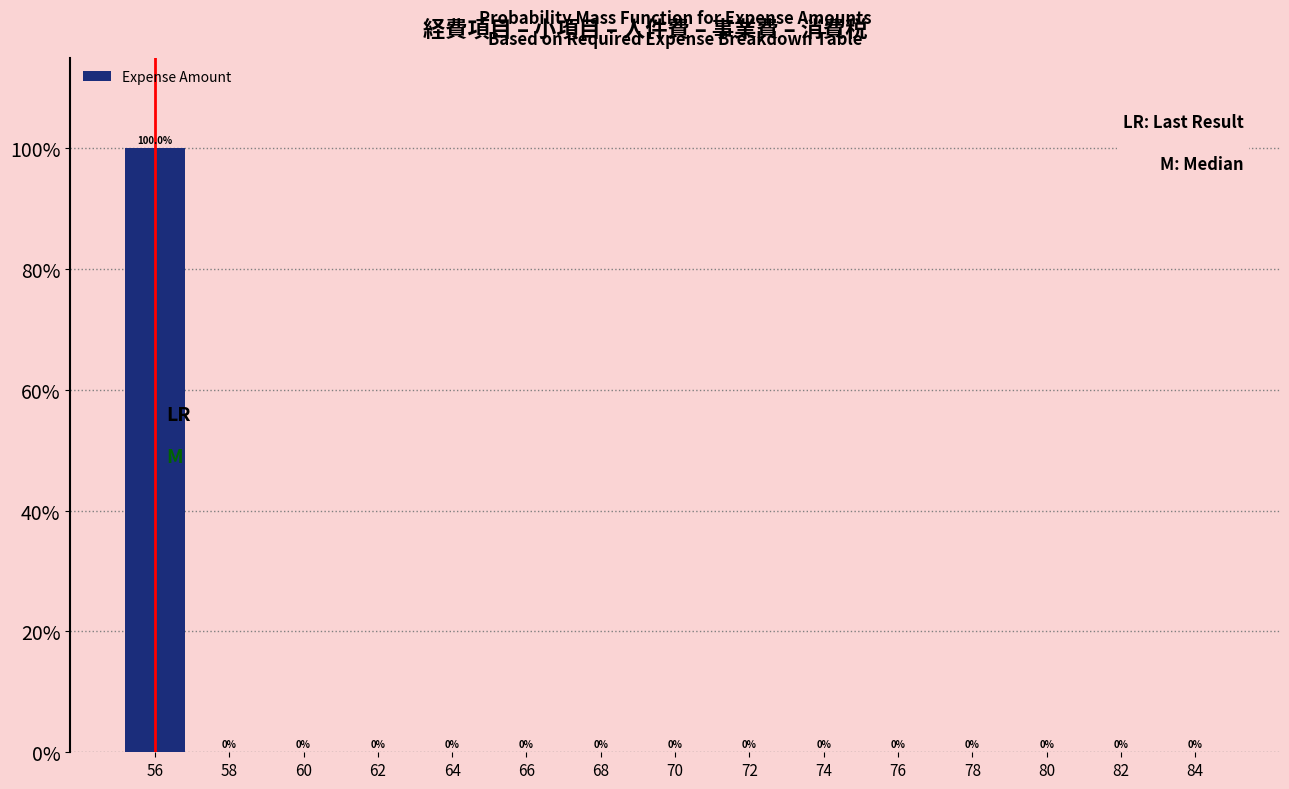

Reading left to right, transcribe all the data shown in this chart.

56=100	58=0	60=0	62=0	64=0	66=0	68=0	70=0	72=0	74=0	76=0	78=0	80=0	82=0	84=0